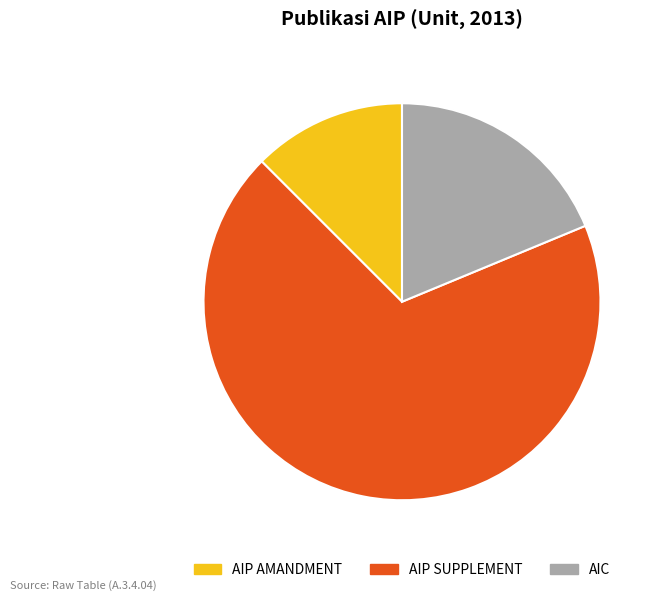

What is the largest slice in the pie chart?

AIP SUPPLEMENT